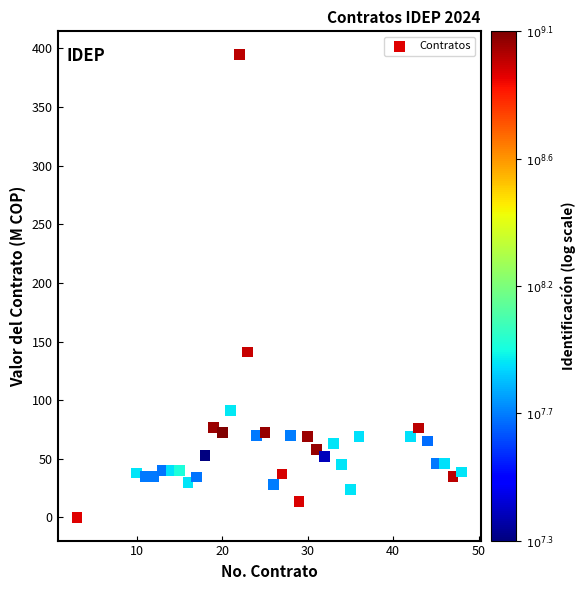

What is the range of X values (max minus min)?

45.0